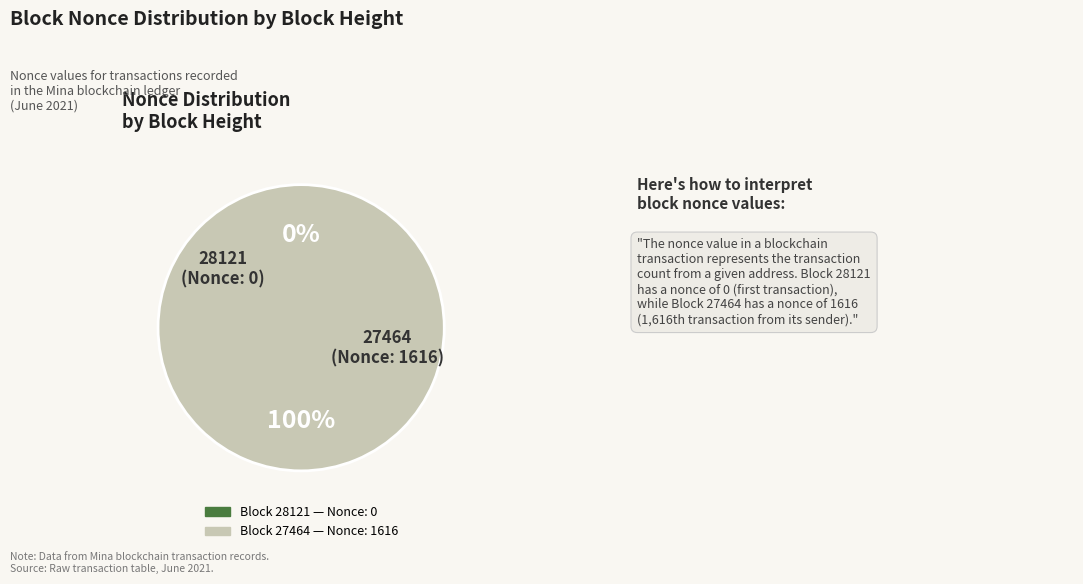

Count the number of slices in the pie.

2